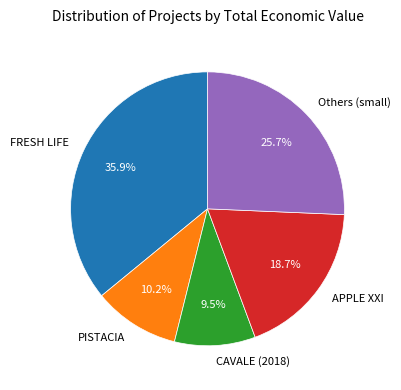

Which slice is the smallest?

CAVALE (2018)